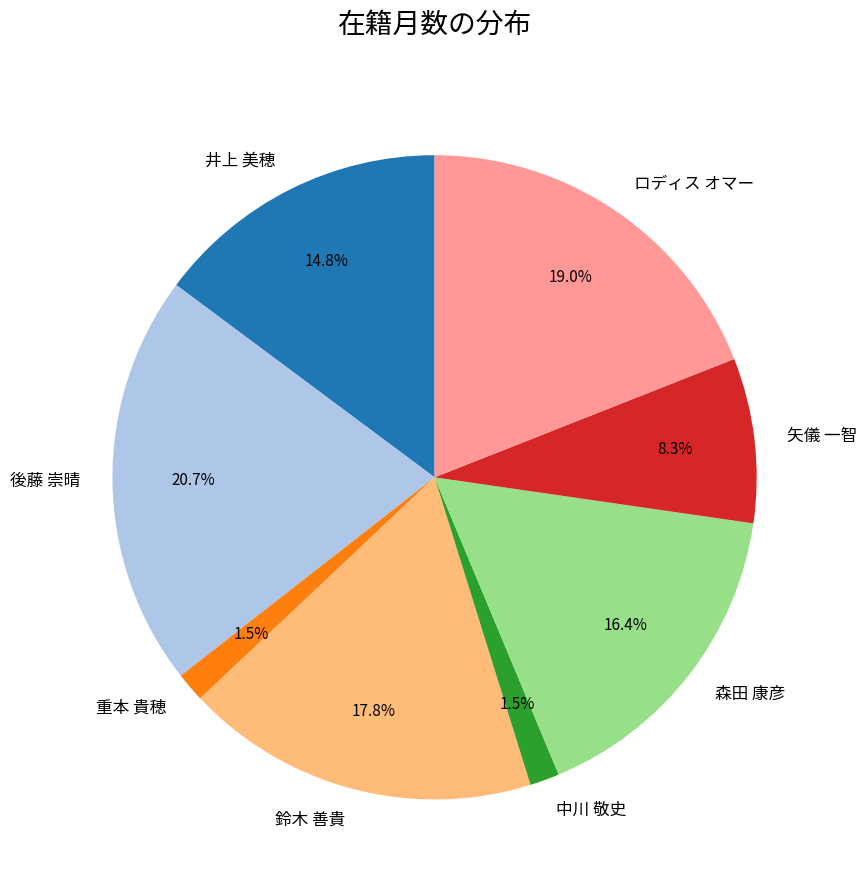

What percentage do 矢儀 一智 and 井上 美穂 together represent?

23.1%